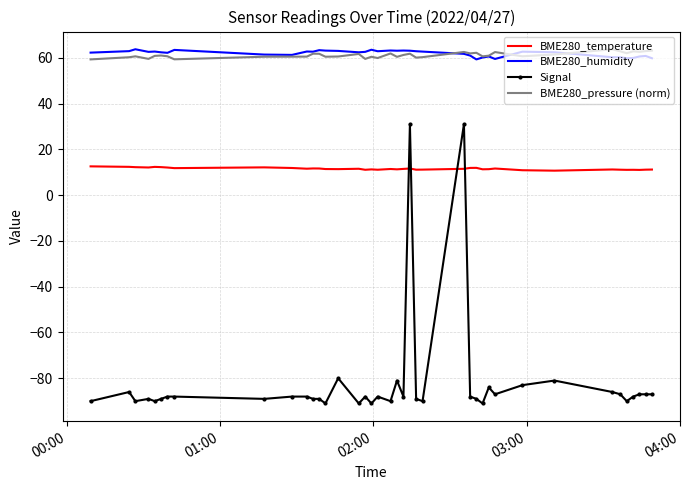

What is the difference between the maximum and minimum values in the Signal series?

122.0